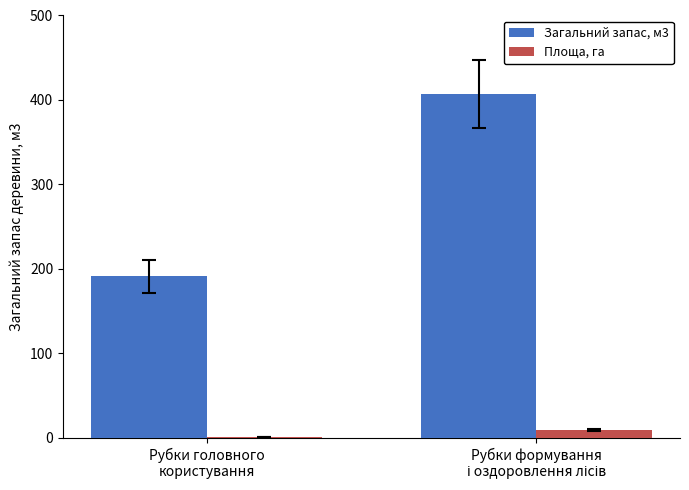

What is the sum of all Площа, га values?

10.0